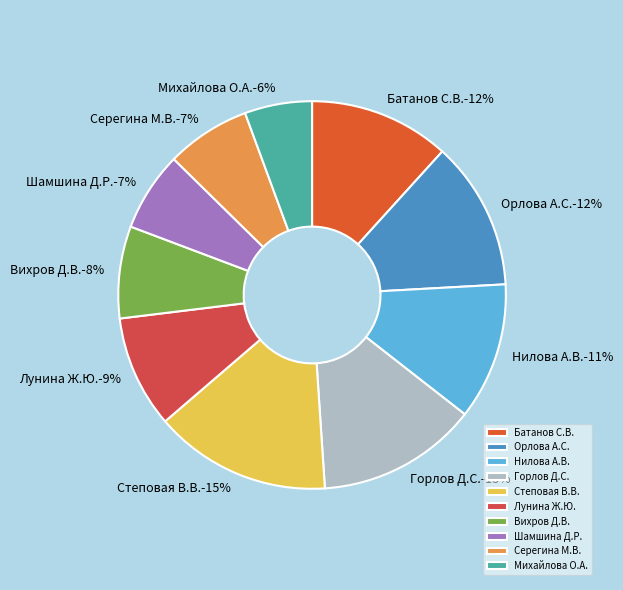

Which has a higher value, Серегина М.В. or Лунина Ж.Ю.?

Лунина Ж.Ю.